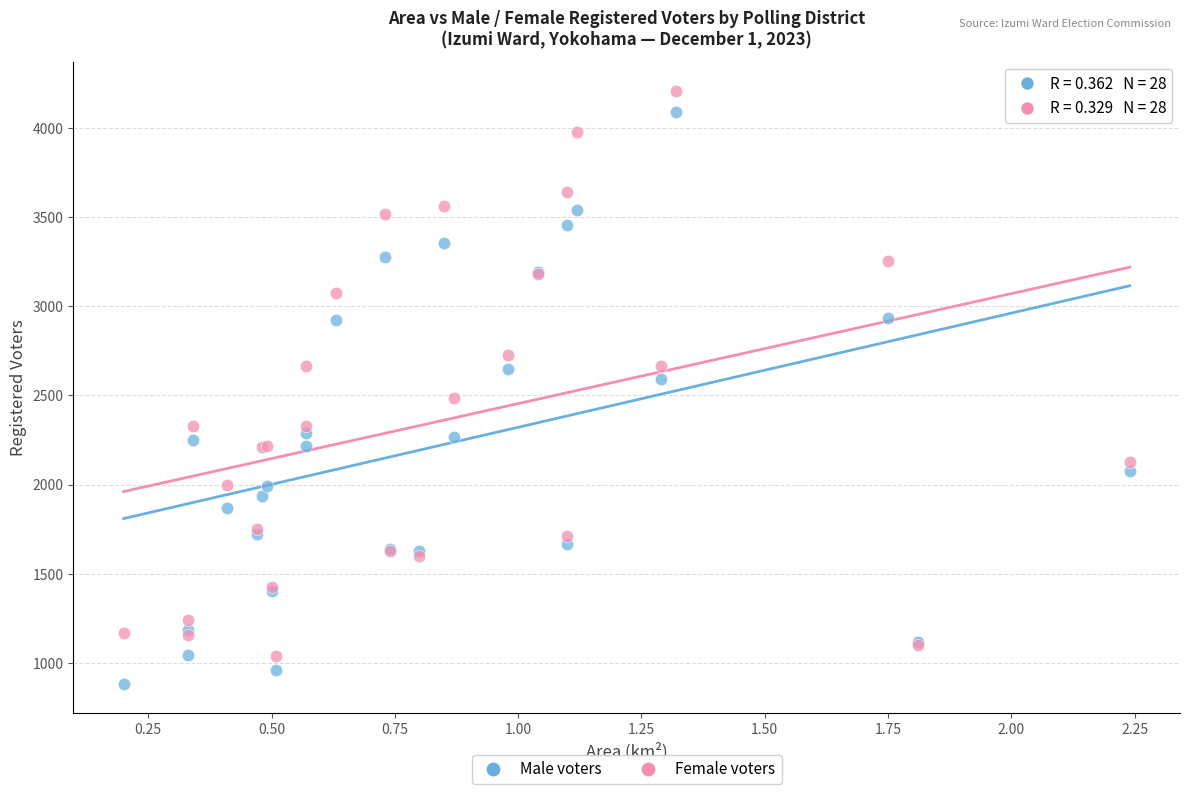

What are all the series names shown in the legend?

Male voters, Female voters